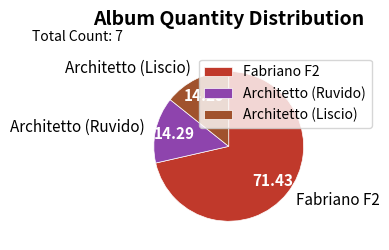

Approximately how many times larger is the value at Architetto (Liscio) compared to Architetto (Ruvido)?

1.0